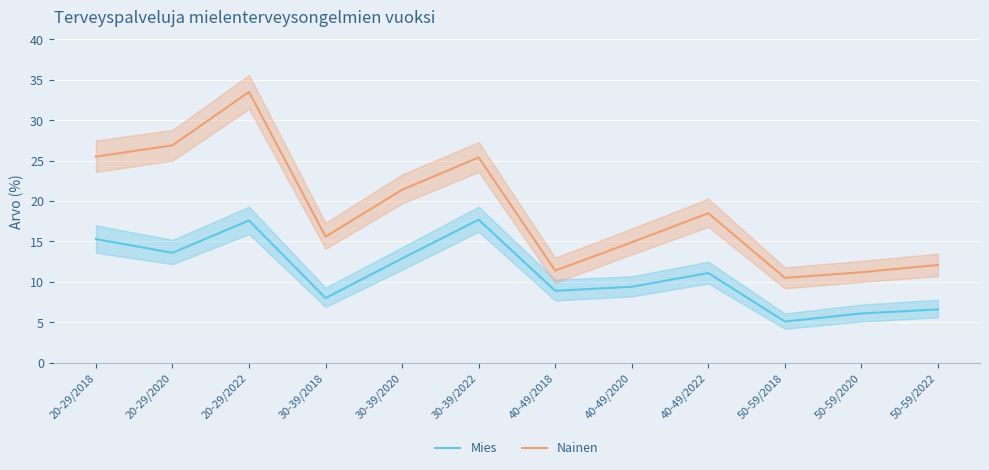

Reading left to right, what are all the values shown in this chart?

Mies: 15.3	13.6	17.6	8.0	12.9	17.7	8.9	9.4	11.1	5.1	6.1	6.6
Nainen: 25.5	26.9	33.5	15.6	21.4	25.4	11.4	14.9	18.5	10.5	11.2	12.1